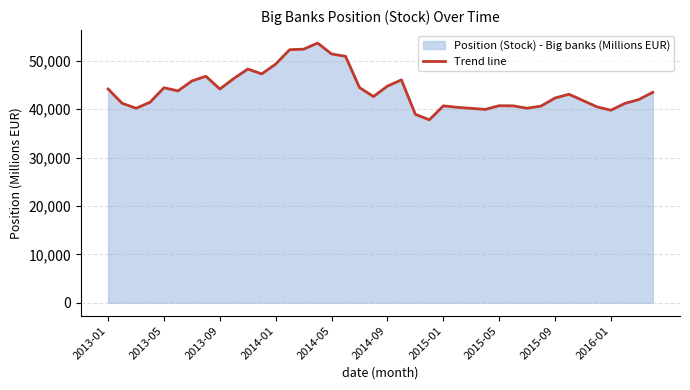

How many data points are less than 43100?

20